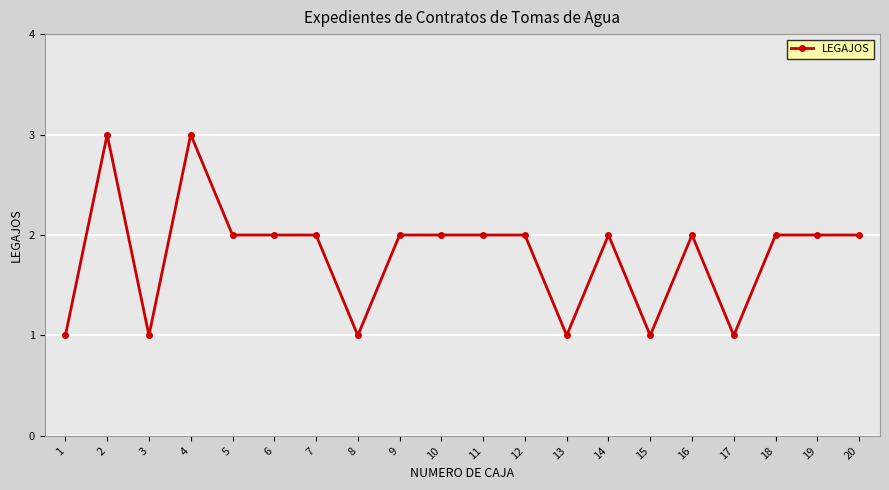

Is it true that the value at 4 is 2?

False